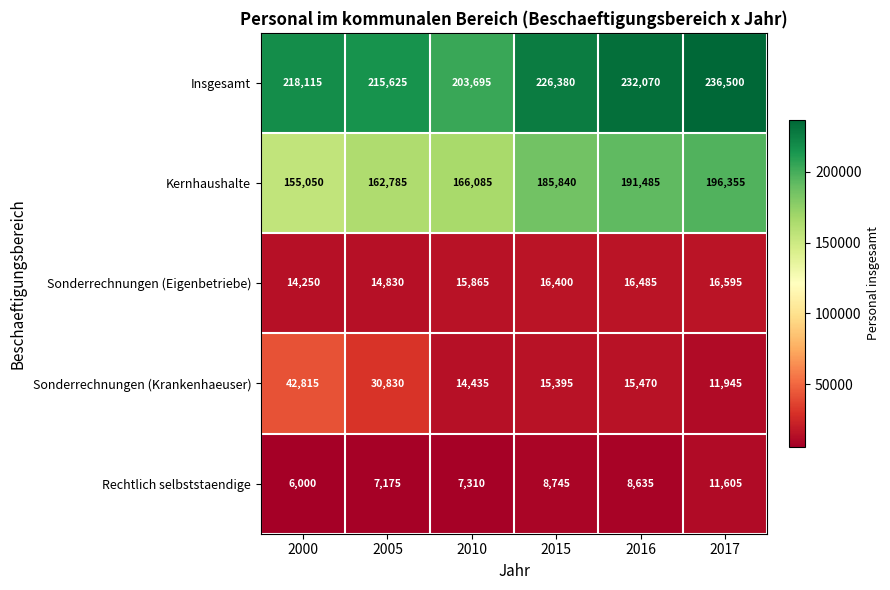

At which category does the chart reach its minimum across all series?

2000